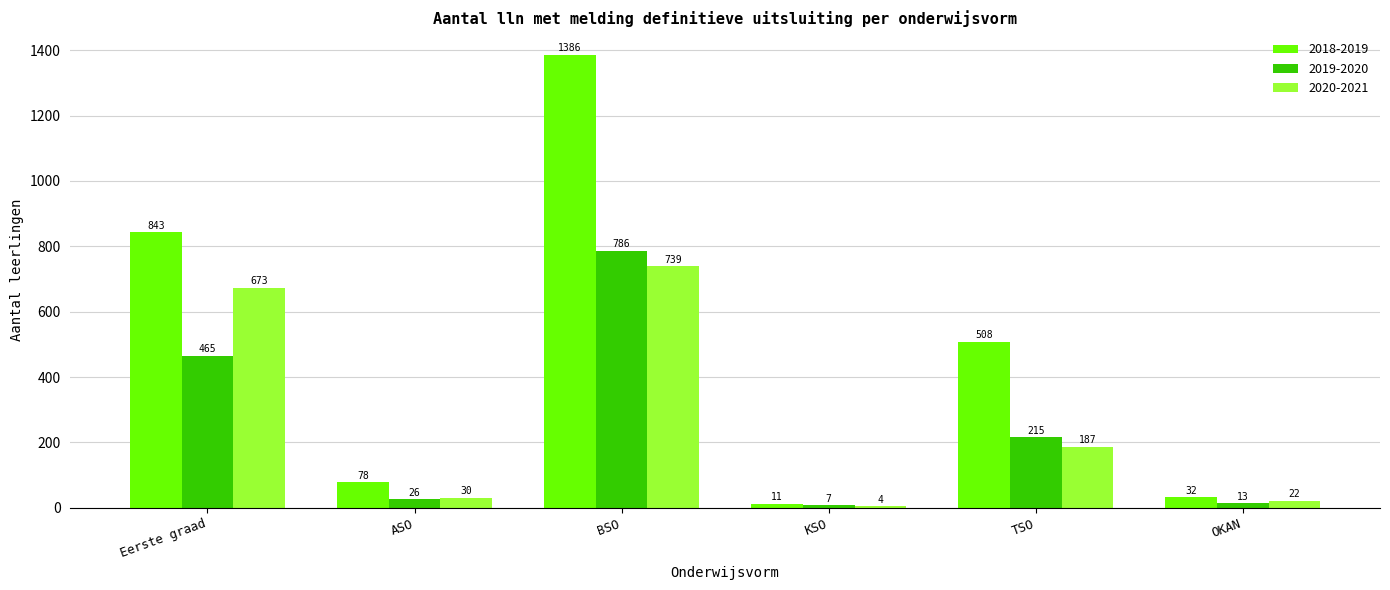

Between Eerste graad and ASO, which series saw the biggest shift?

2018-2019